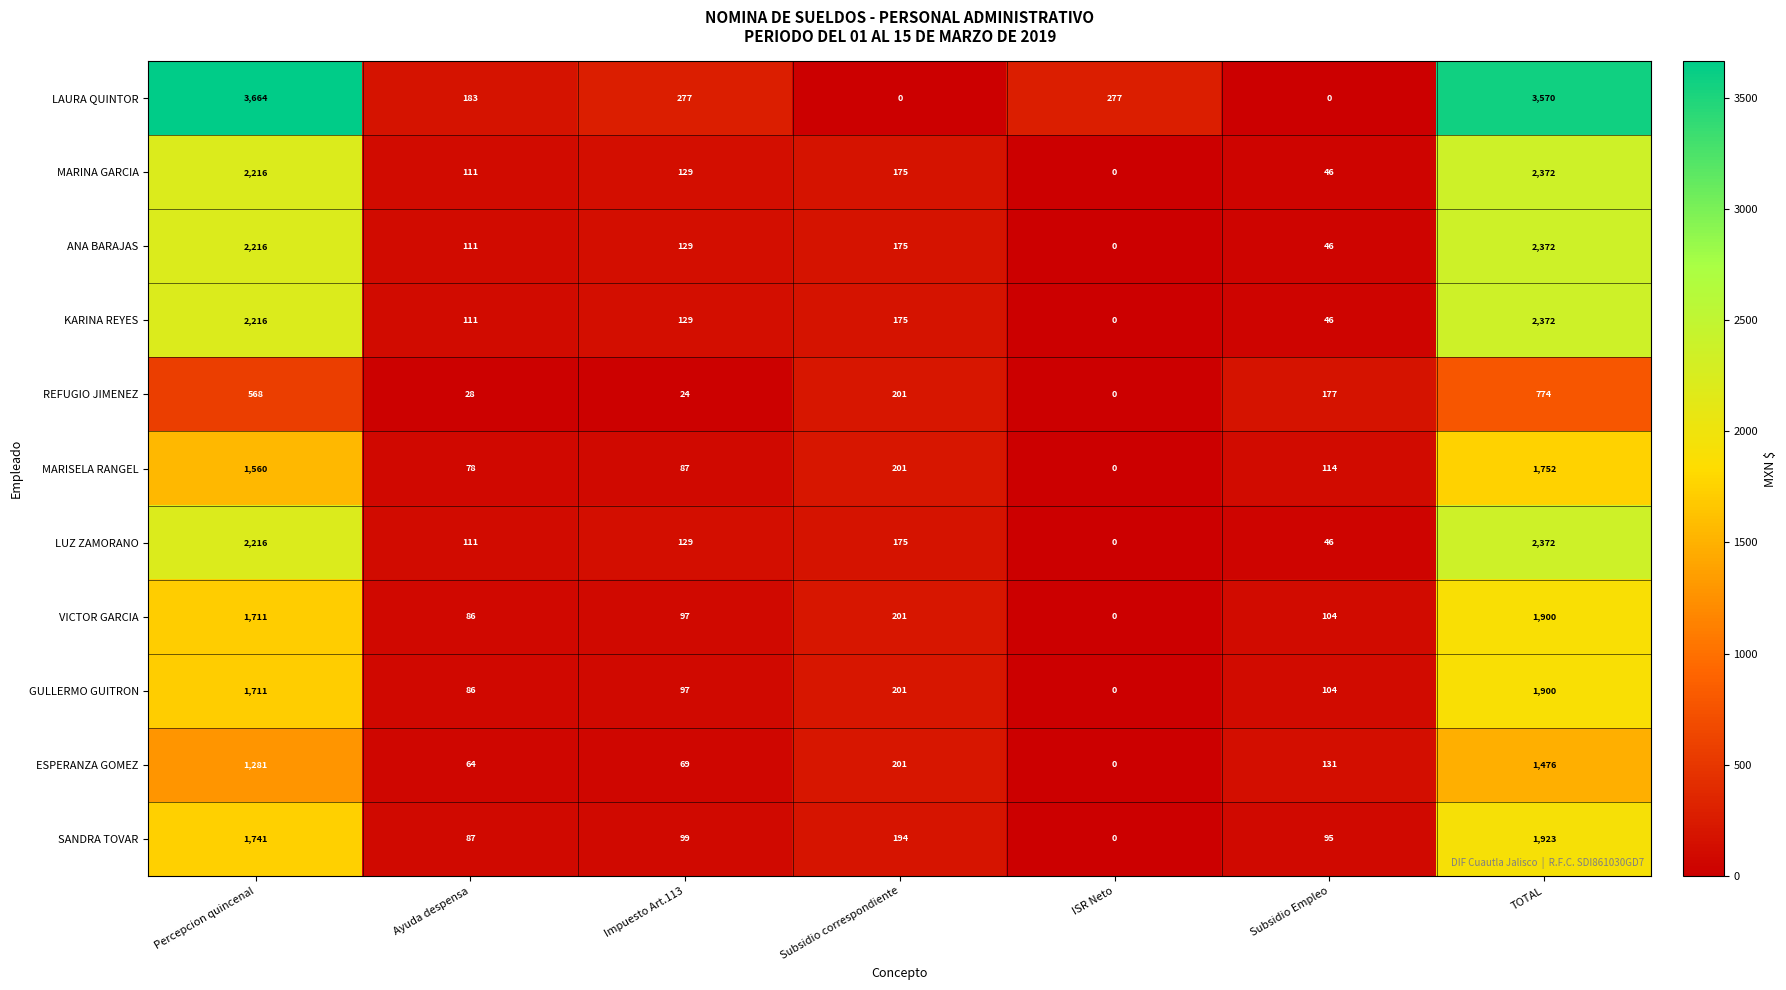

Which category has the lowest value in the MARISELA RANGEL series?

ISR Neto